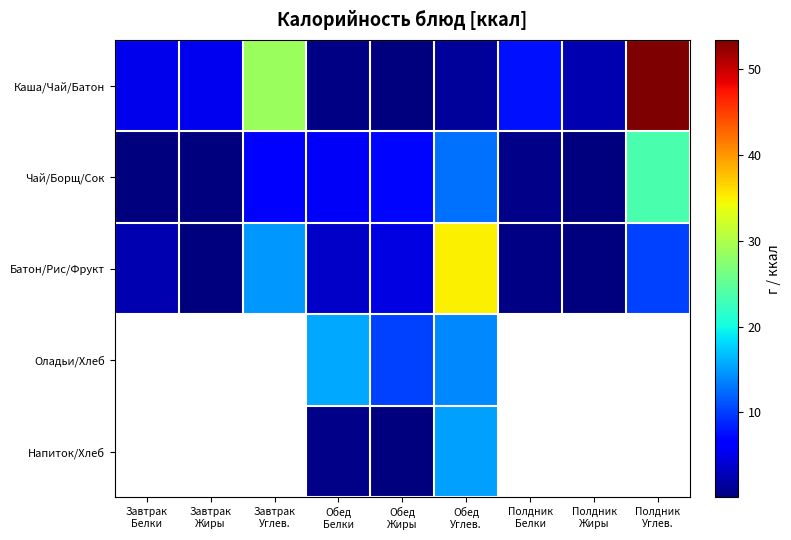

Is it true that Чай/Борщ/Сок equals 7.1 at Обед Жиры?

True